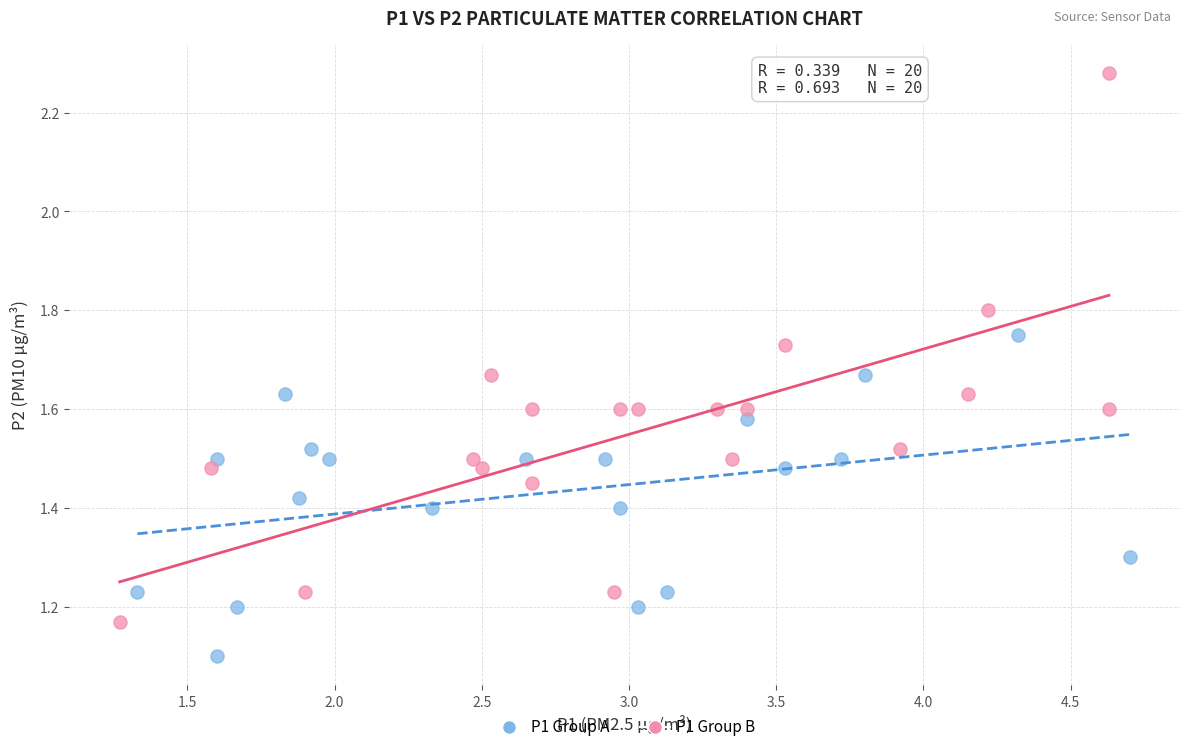

What are all the series names shown in the legend?

P1 Group A, P1 Group B